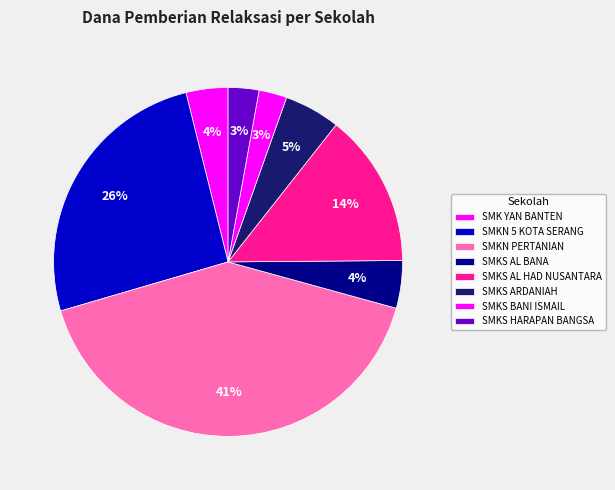

How many slices are in this pie chart?

8